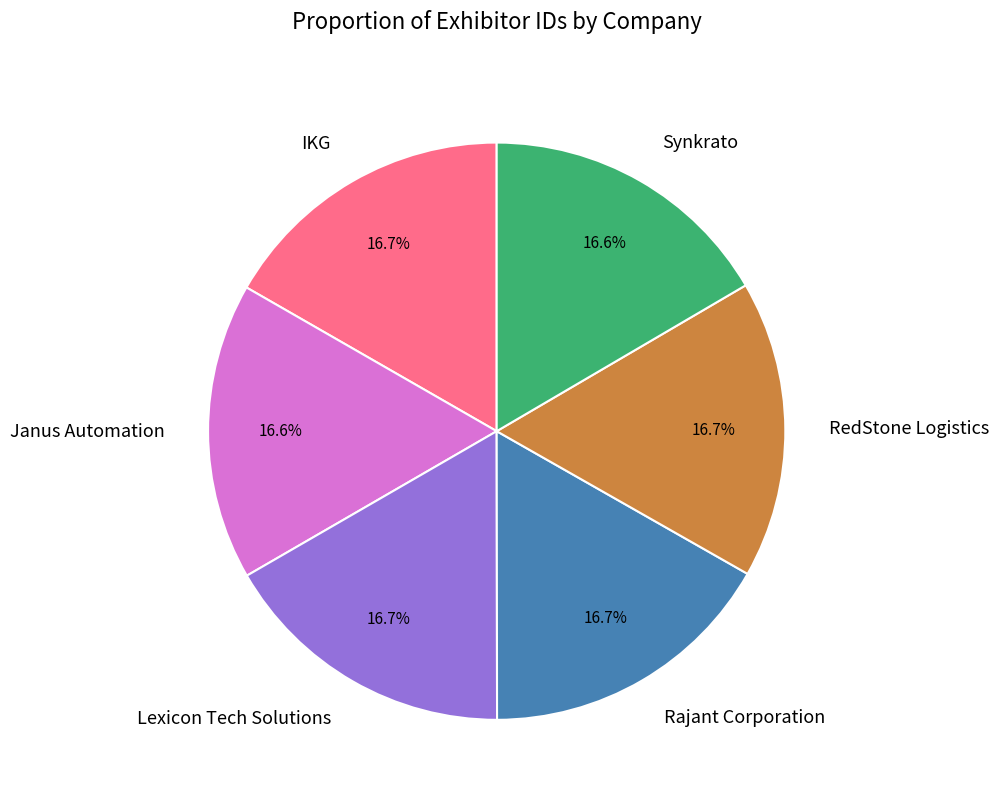

To the nearest percent, what portion does Synkrato represent?

17%